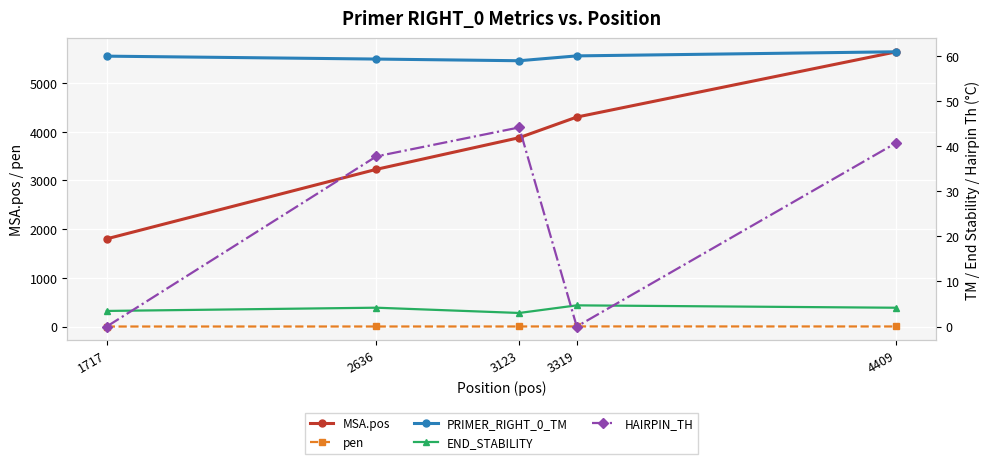

What is the maximum value shown in the chart?

5642.0